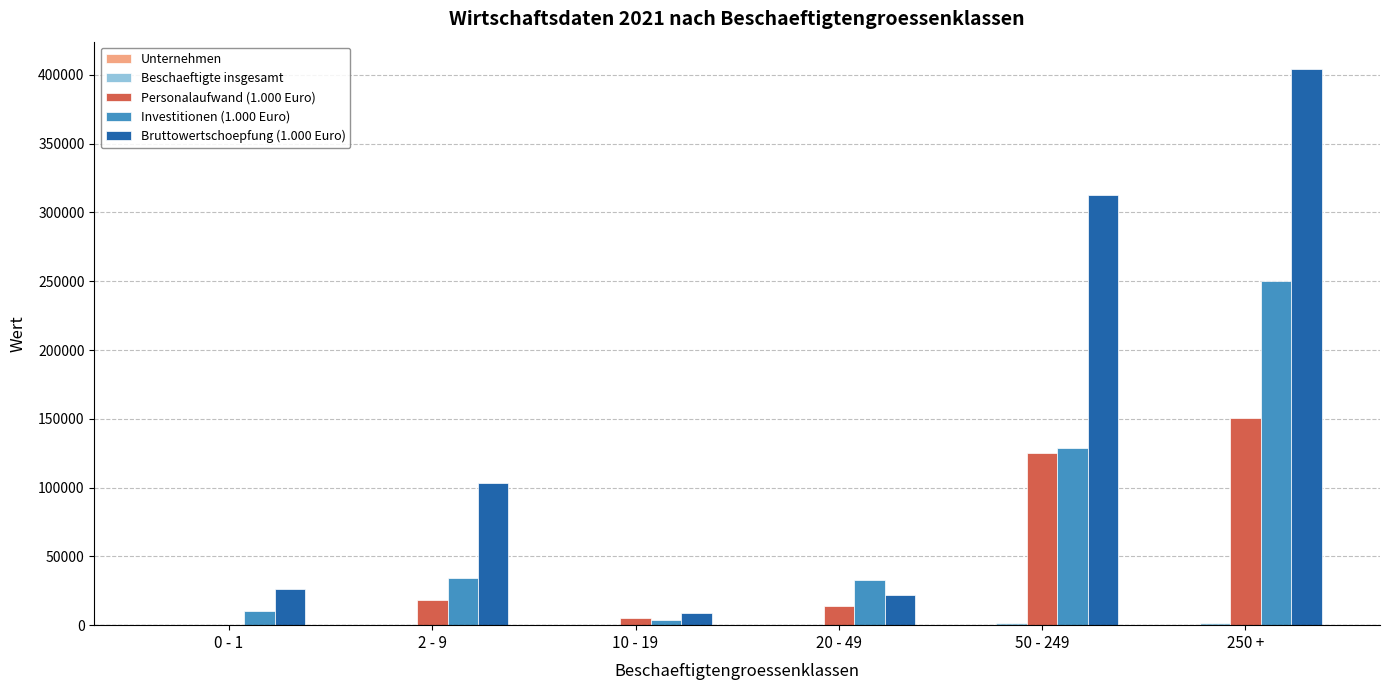

Which category has the highest value across all series?

250 +